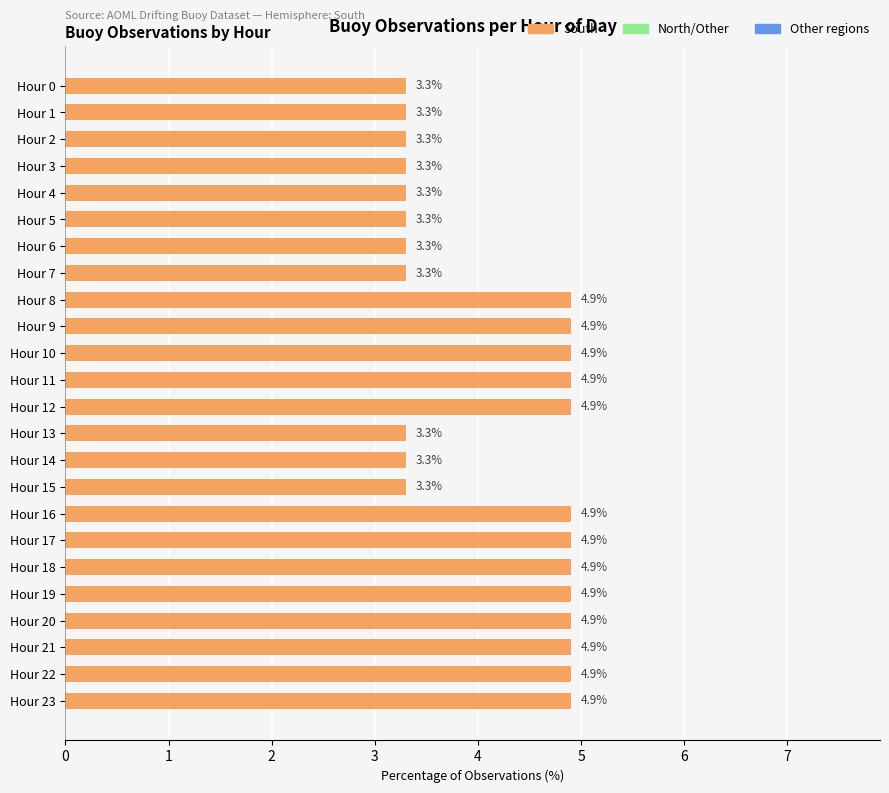

How many values are below 4?

11